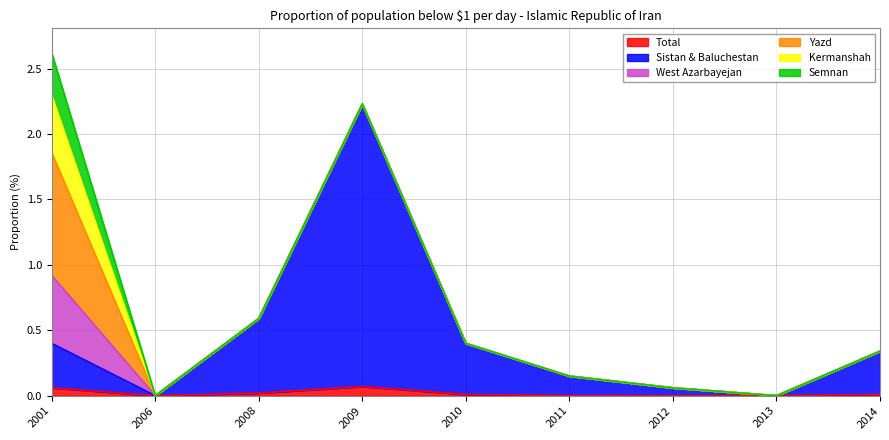

Does the chart display data point markers on the line(s)?

No